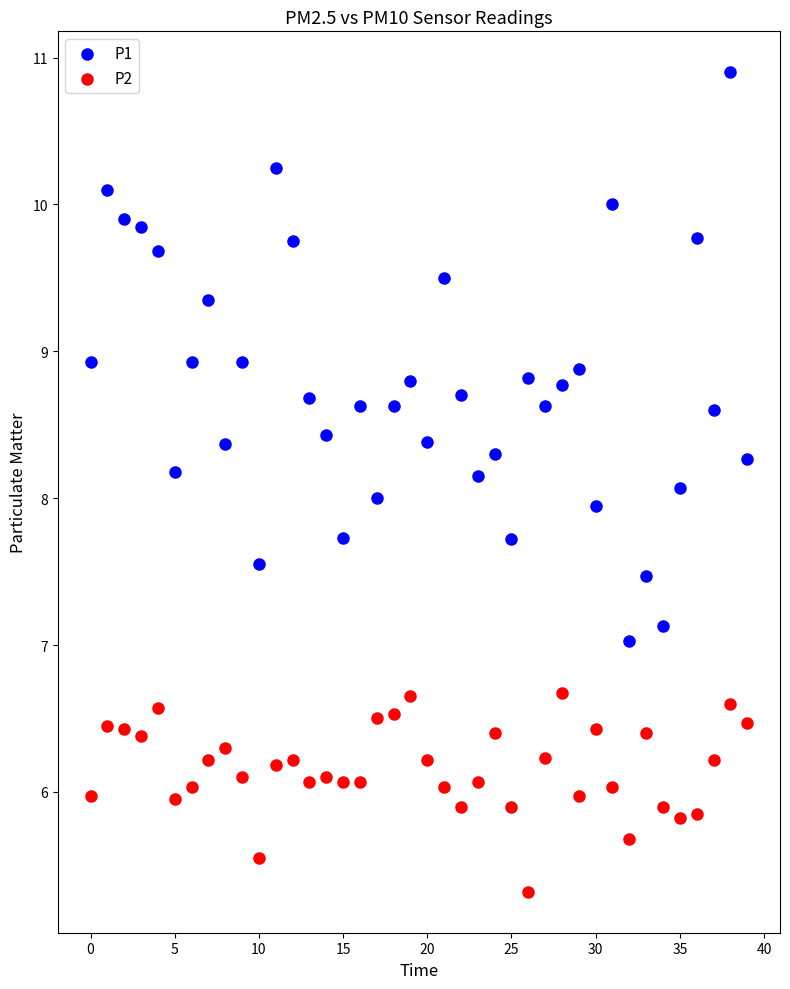

Which series reaches the minimum Y coordinate?

P2